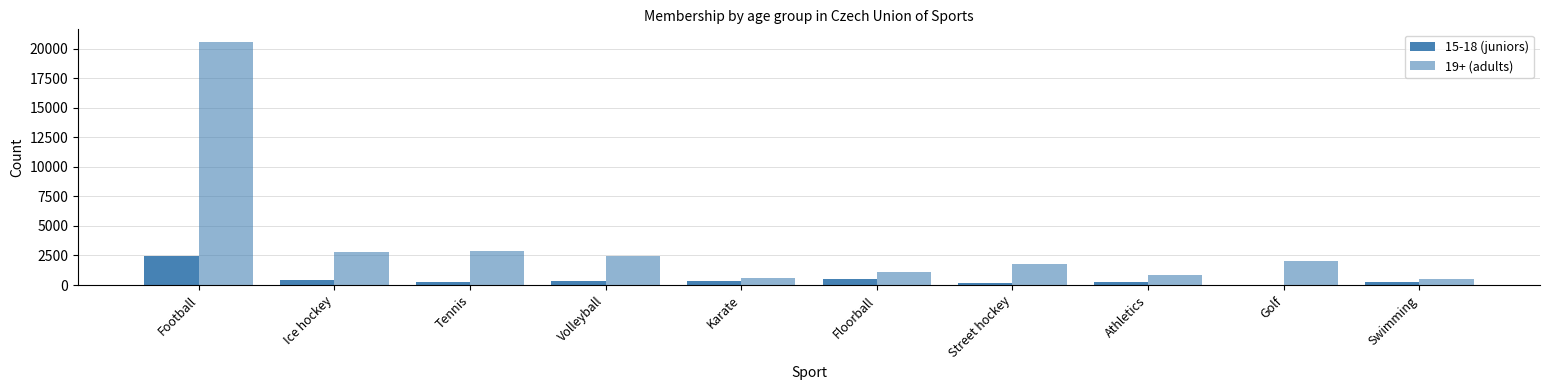

What is the greatest value displayed?

20604